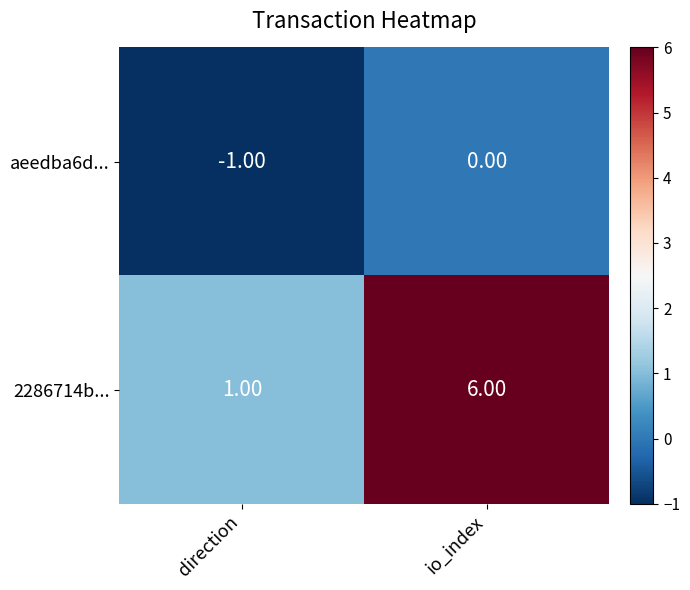

At io_index, list the series in order from largest to smallest.

2286714b..., aeedba6d...